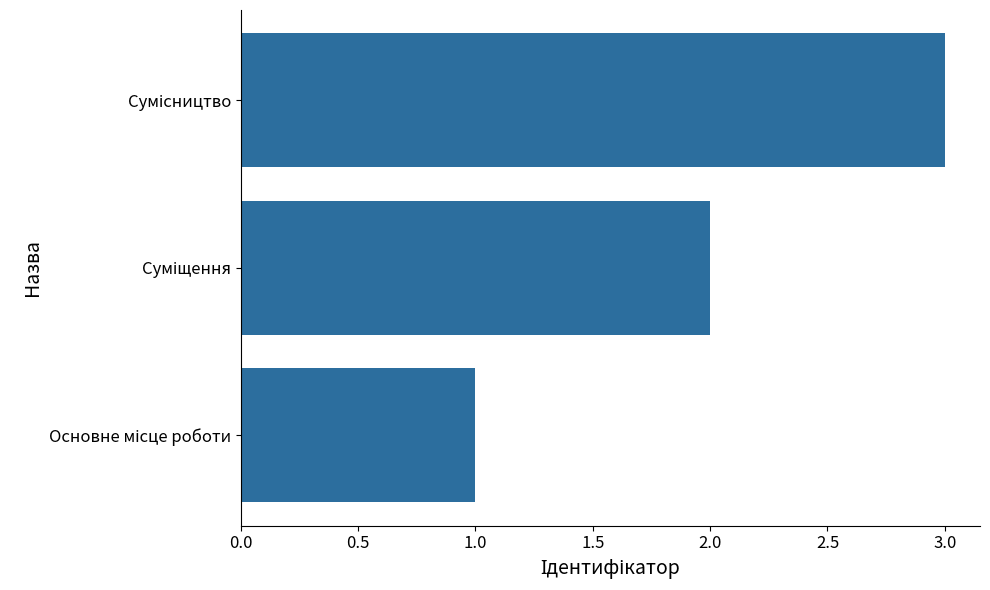

What is the sum of all values?

6